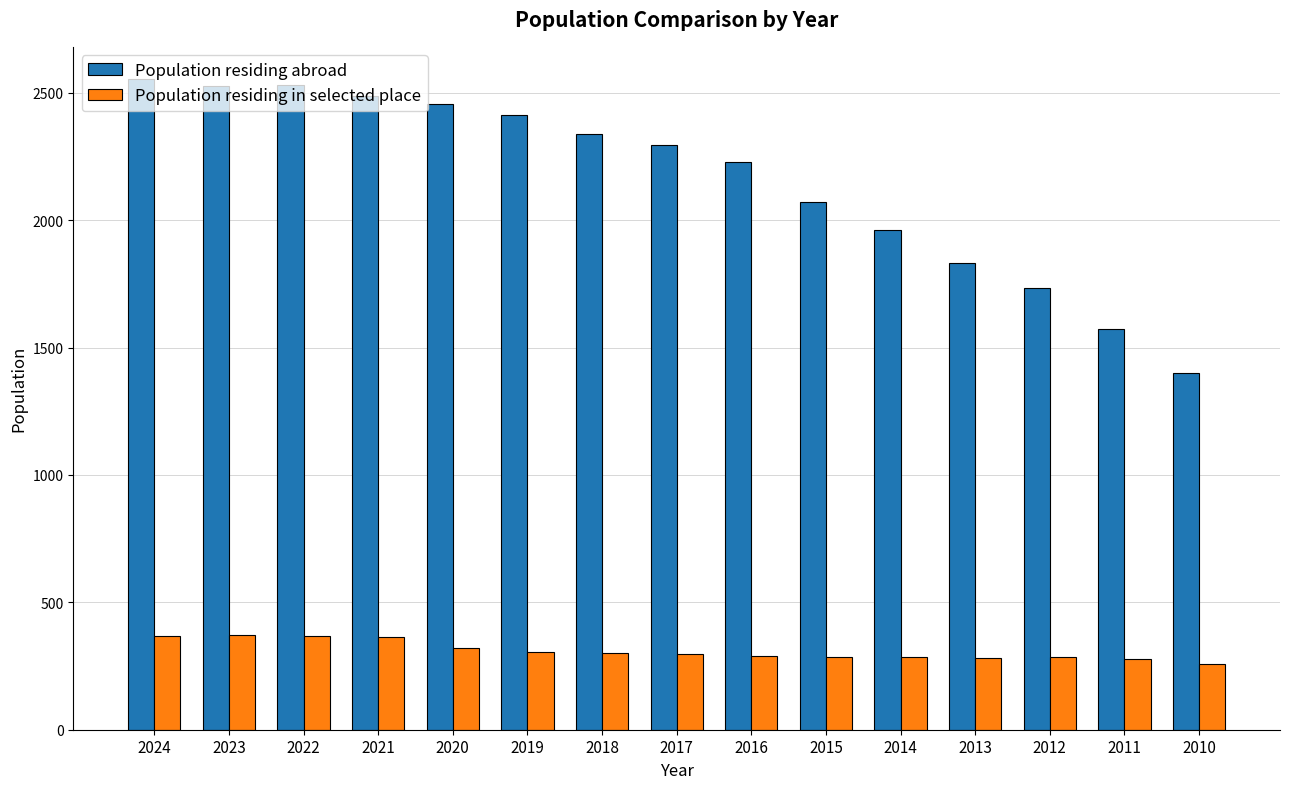

What is the lowest value of the Population residing abroad series?

1401